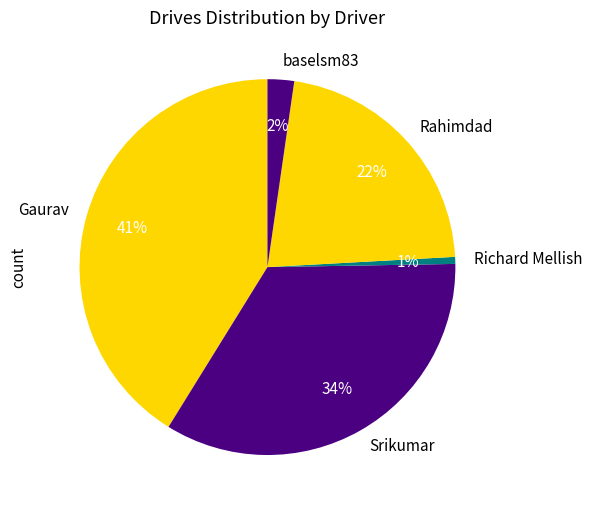

Is the sum of Richard Mellish and Gaurav greater than half?

No